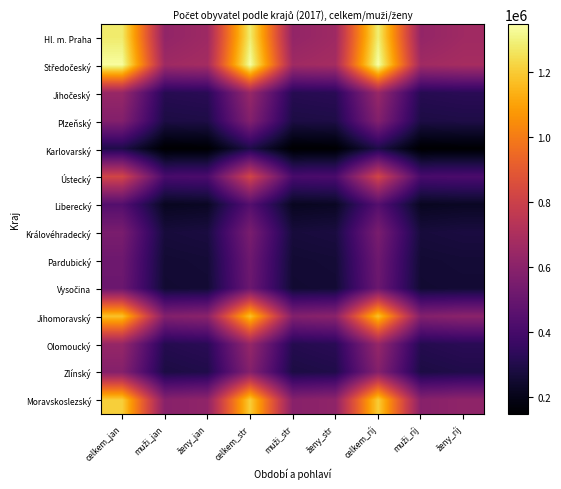

Between muži_str and ženy_ríj, which series saw the biggest shift?

Hl. m. Praha